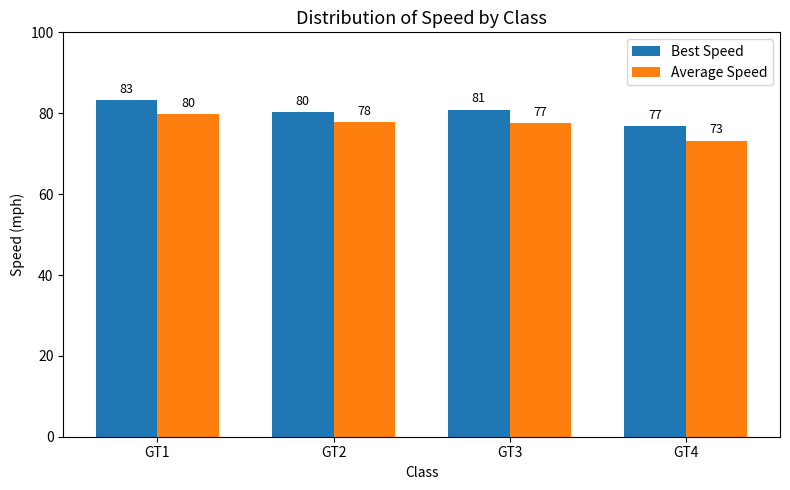

Count the number of categories in the chart.

4